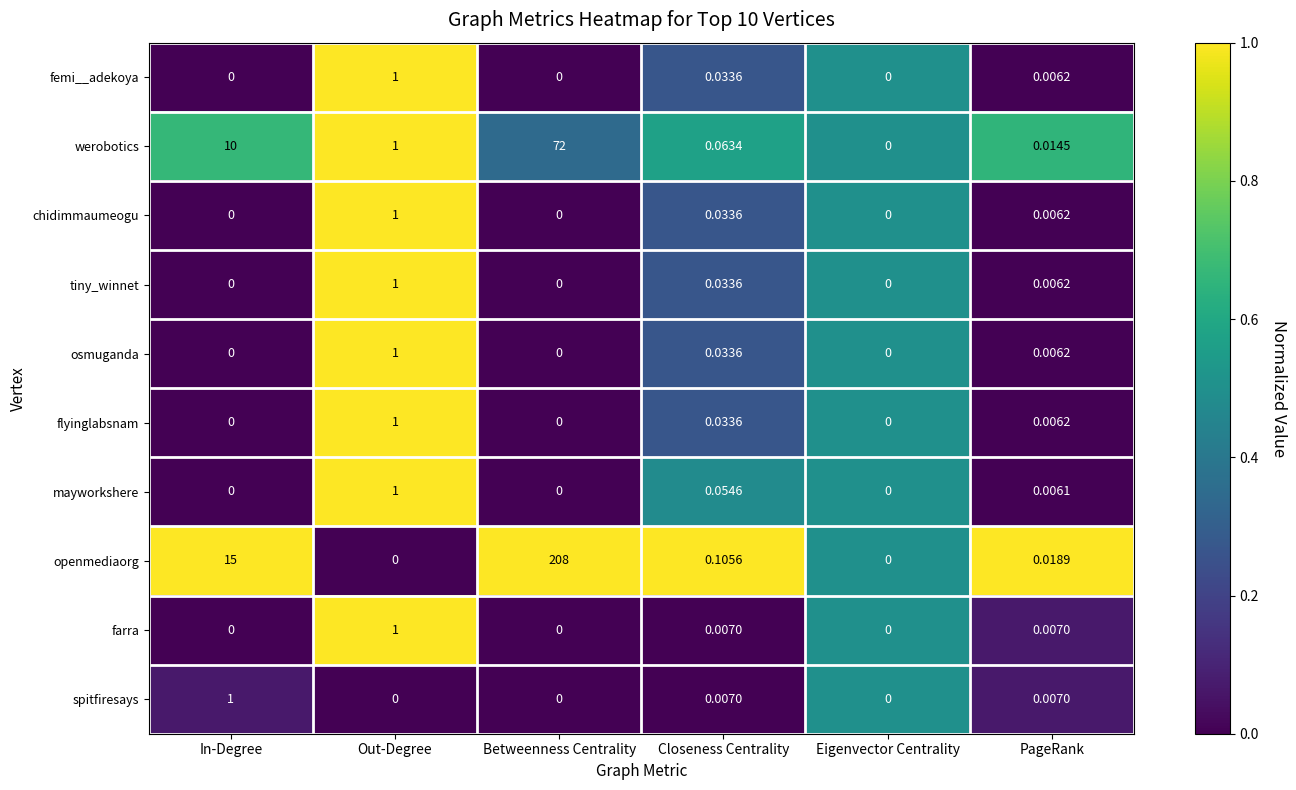

How many distinct data groups are displayed?

10